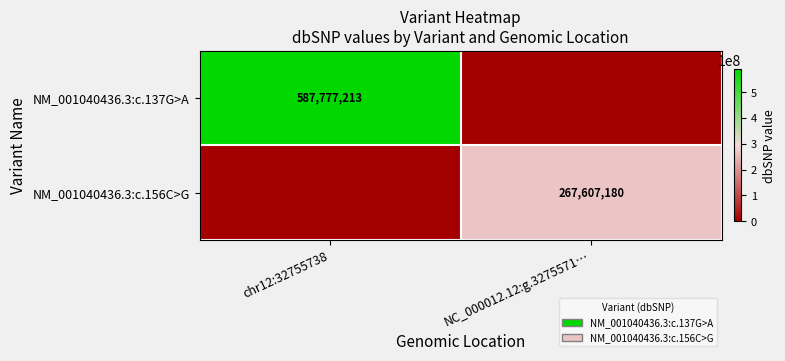

True or false: NM_001040436.3:c.156C>G has a value of 267607180 at NC_000012.12:g.3275571….

True